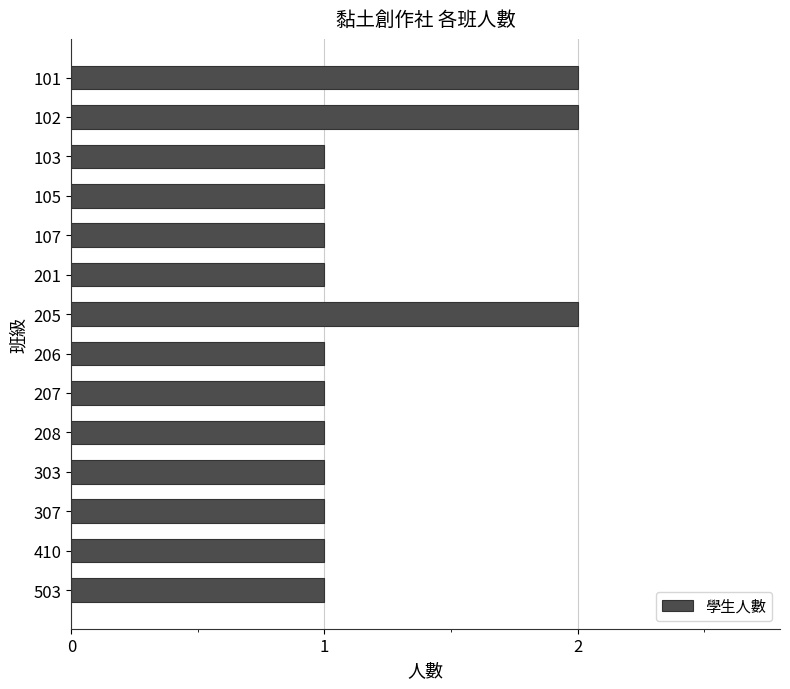

Reading bottom to top, list all the values displayed in this chart.

1	1	1	1	1	1	1	2	1	1	1	1	2	2